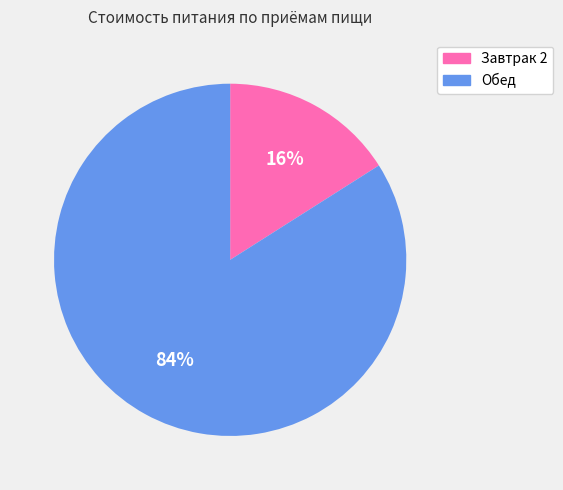

Does Обед account for over 50% of the chart?

Yes